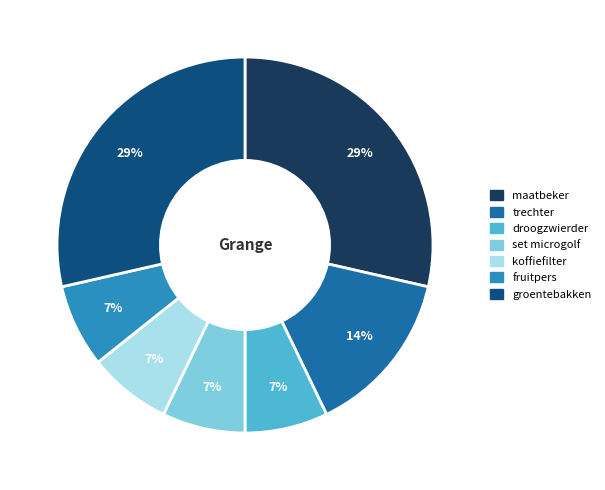

To the nearest percent, what is the average slice percentage?

14%